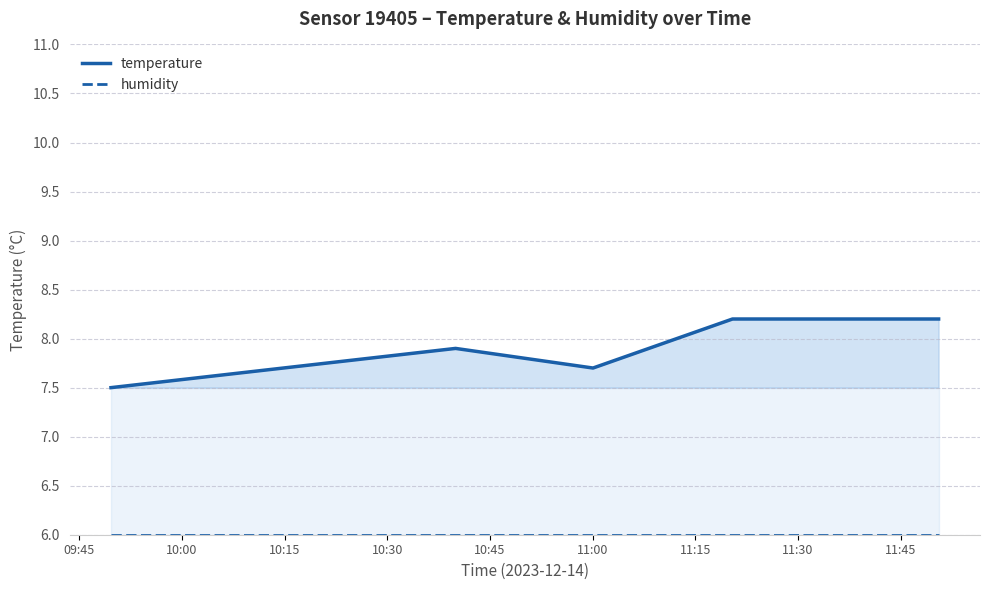

What is the difference between the maximum and minimum values in the temperature series?

0.7